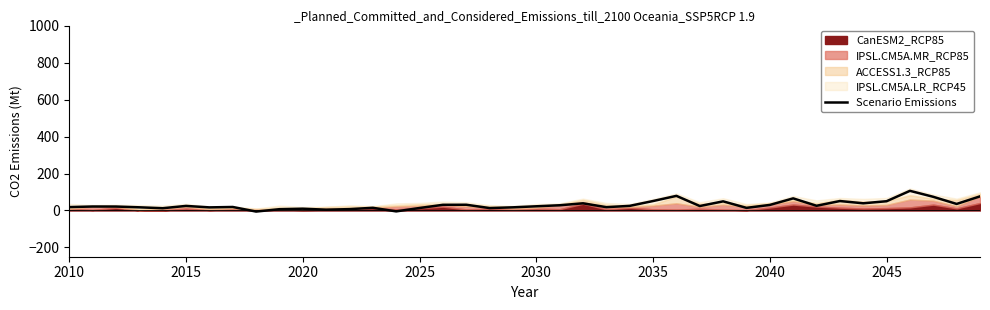

What is the value of the 31st point from the left?

30.1